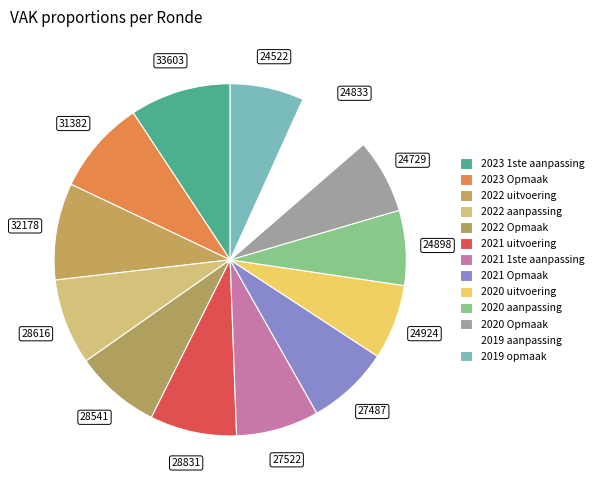

To the nearest percent, what is the combined percentage of 2021 uitvoering and 2022 uitvoering?

17%